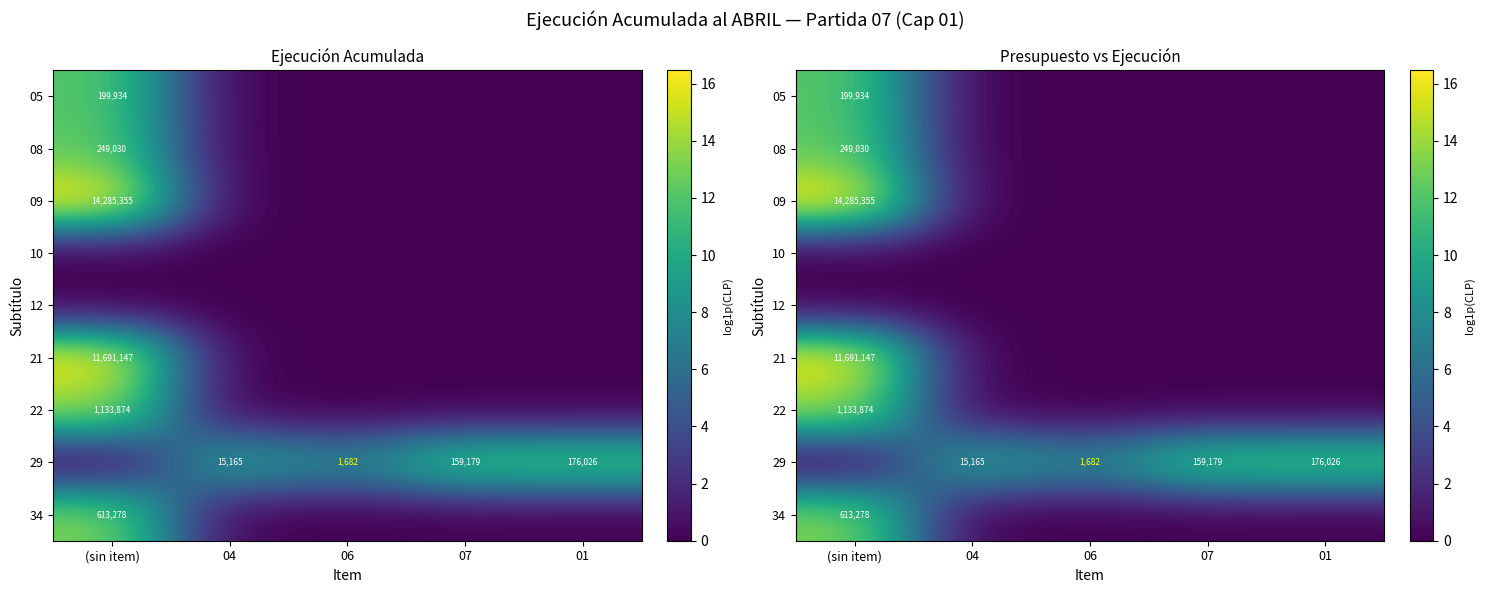

The value of 08 at 01 is 0.0. True or false?

True